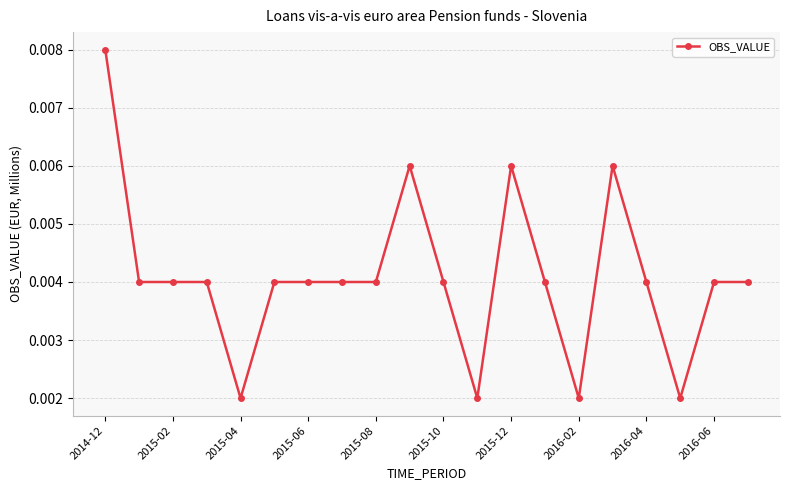

How many values are between 0 and 1?

20